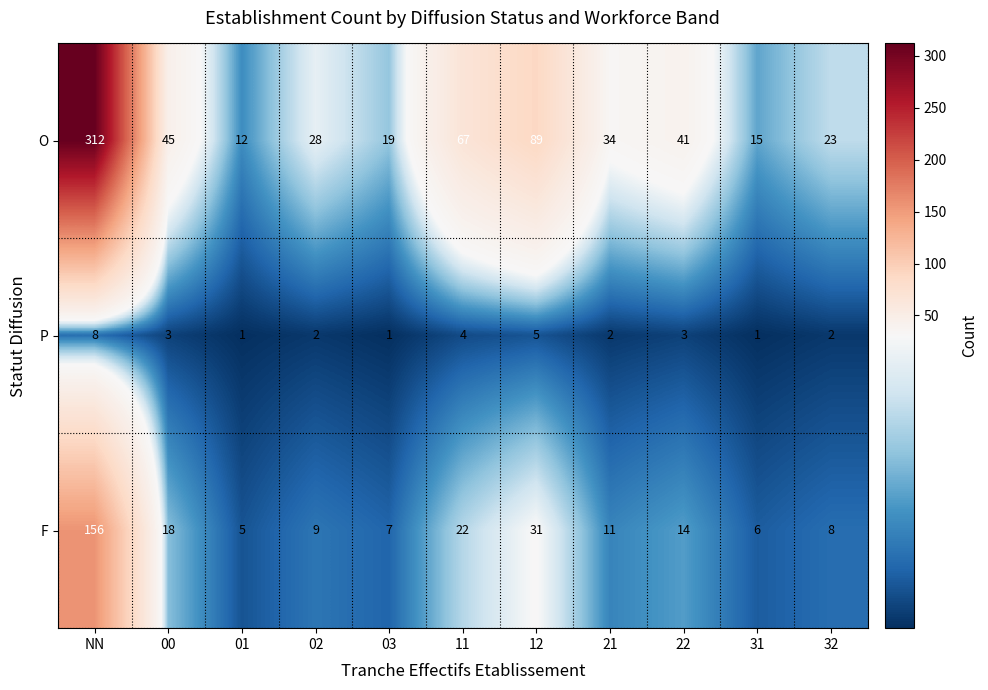

Between 12 and 22, which series saw the biggest shift?

O